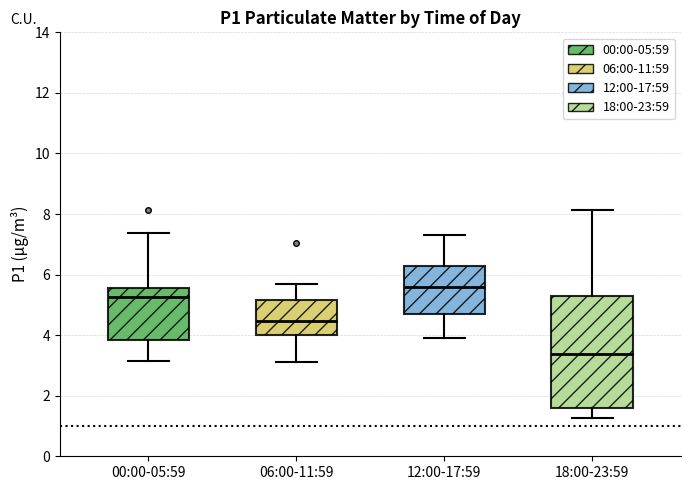

Where does the upper whisker of the box for 06:00-11:59 end on the y-axis? The values are not printed on the chart, so give them approximately, as read against the axis.

5.8